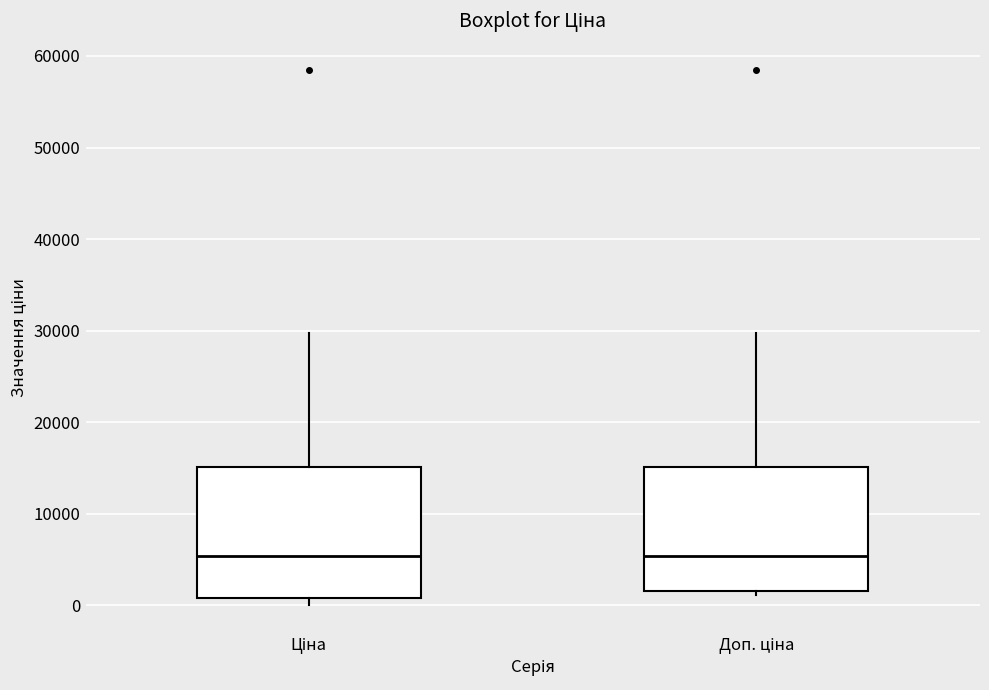

Reading left to right, transcribe this box plot: for each box, give where its median line is, the range the box spans, and where its two whiskers end, as read against the y-axis. The values are not printed on the chart, so give them approximately, as read against the axis.

Ціна: median 5000, box 1000 to 15000, whiskers 0 to 30000
Доп. ціна: median 5000, box 2000 to 15000, whiskers 1000 to 30000